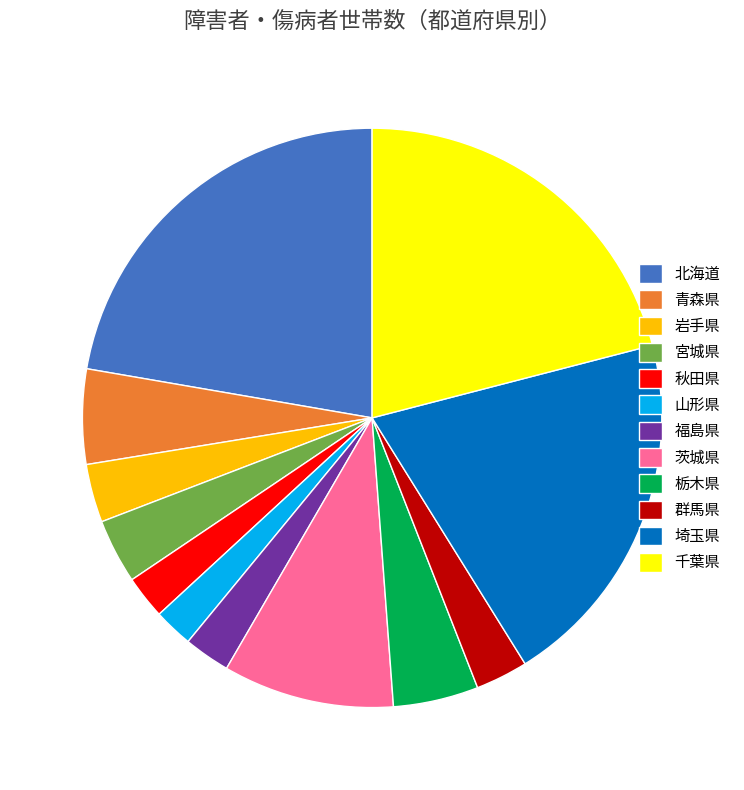

Combined, do 福島県 and 青森県 account for over 50%?

No